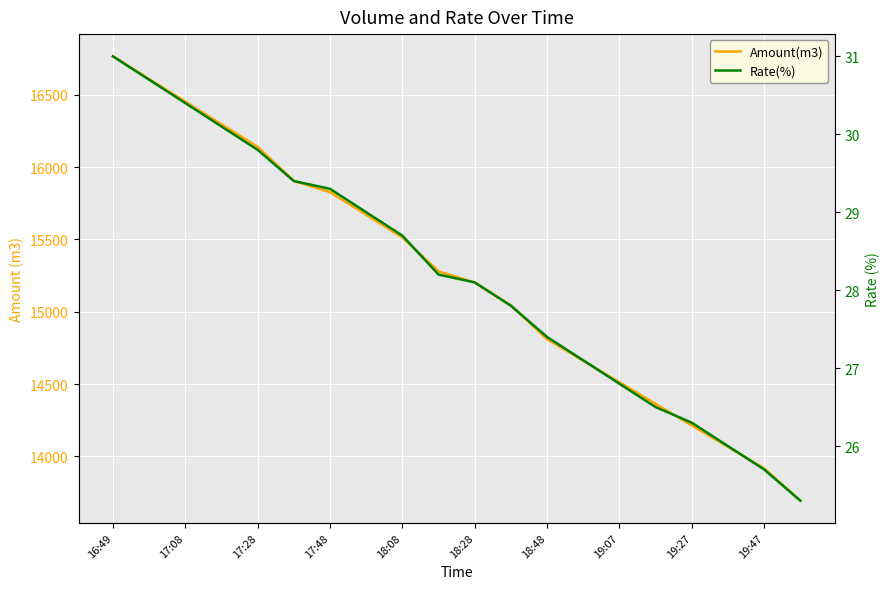

True or false: Amount(m3) and Rate(%) cross at least once.

False